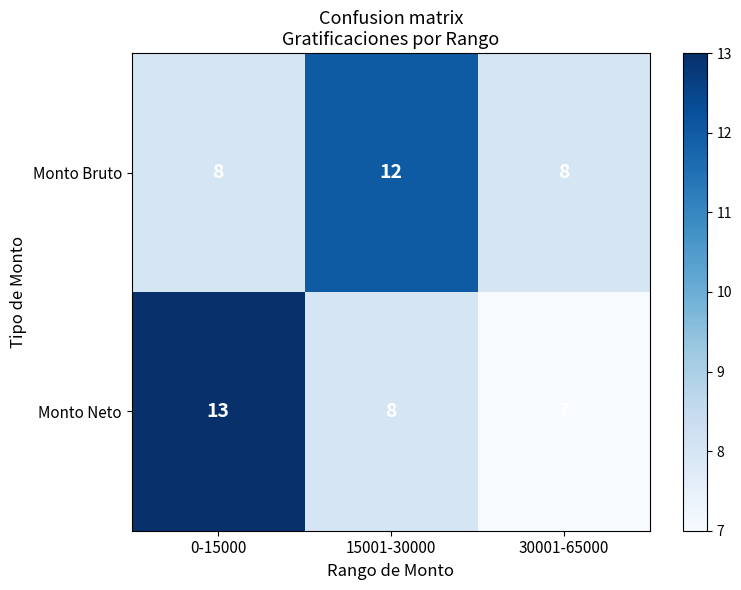

Is the value of Monto Neto at 0-15000 greater than the value of Monto Bruto at 0-15000?

Yes